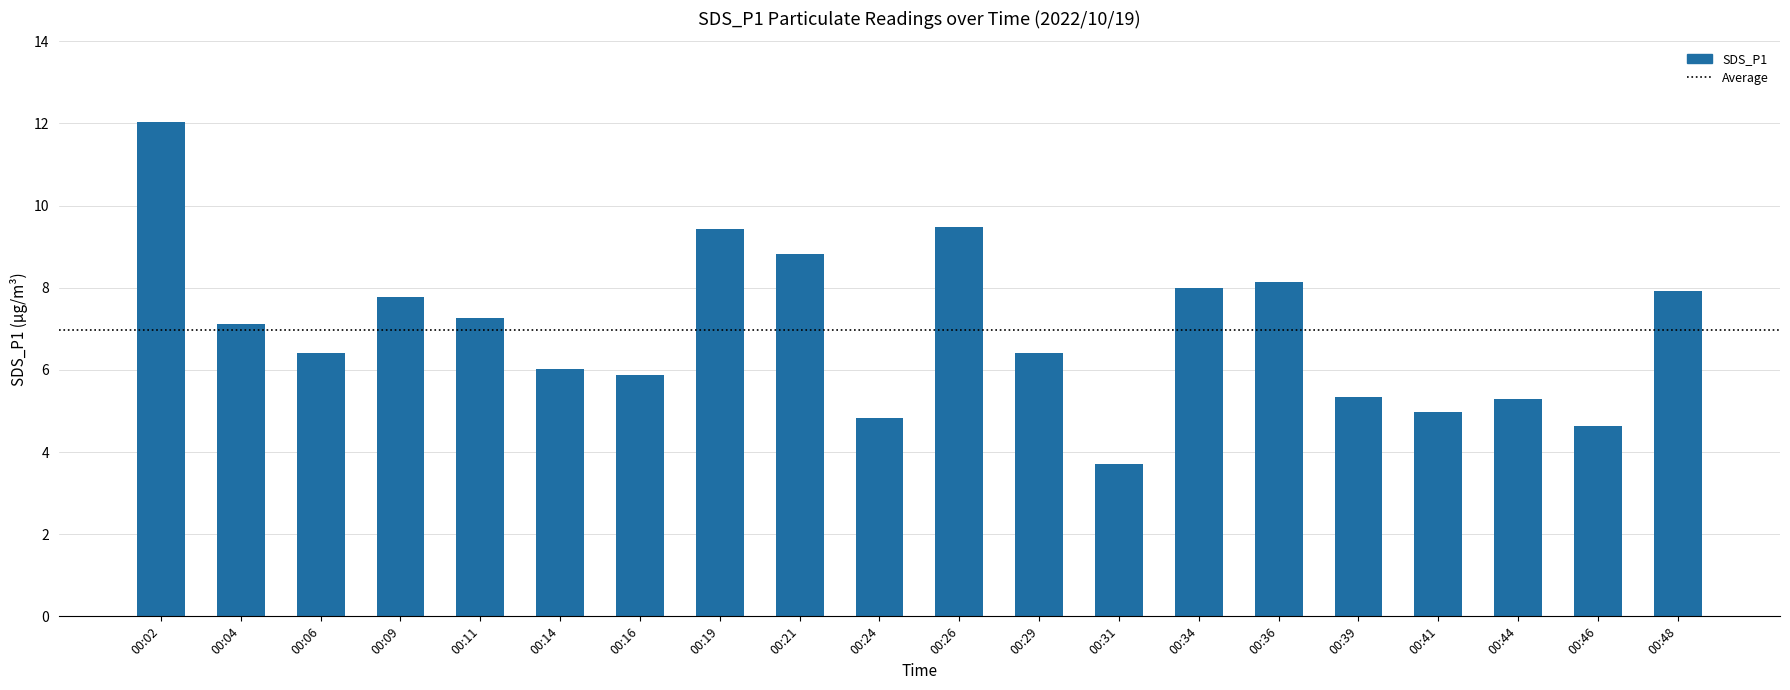

Which category has the lowest value across all series?

00:31